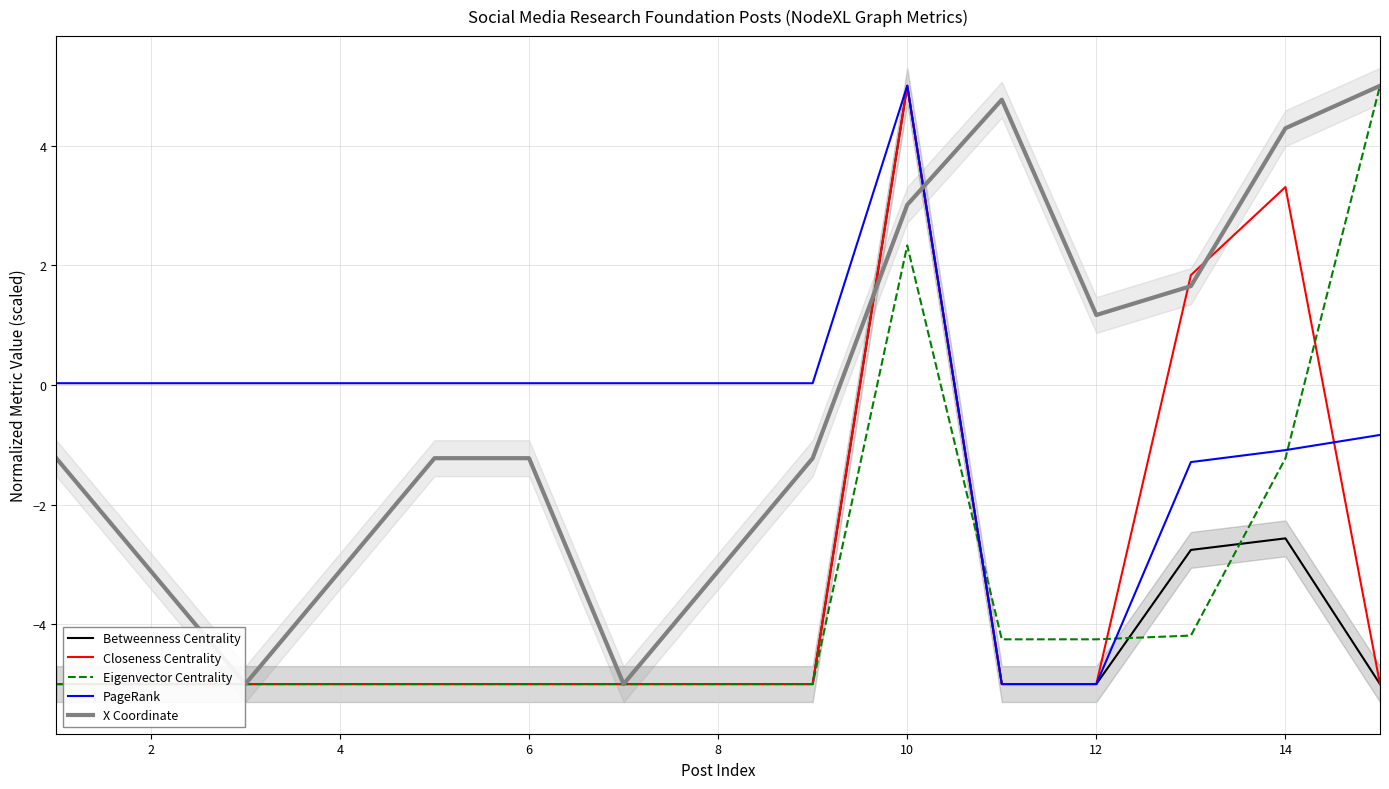

True or false: PageRank and X Coordinate intersect in this chart.

True